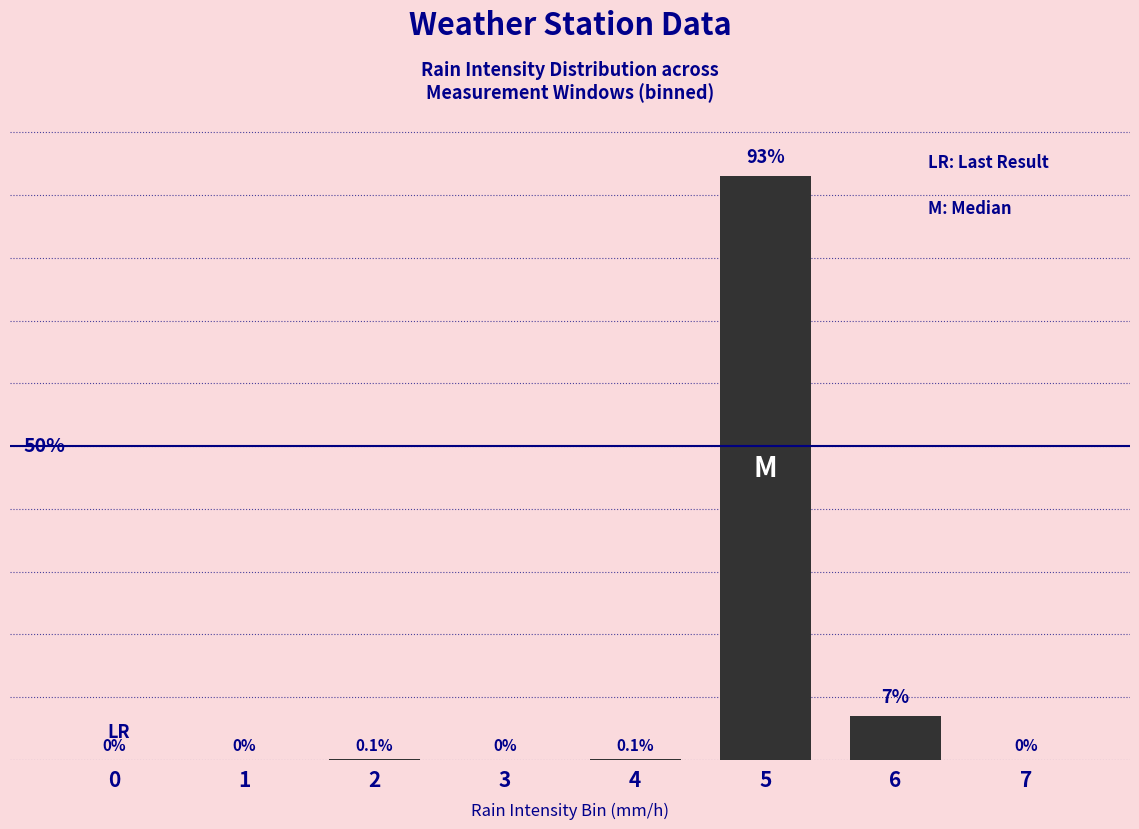

Are the bars horizontal?

No